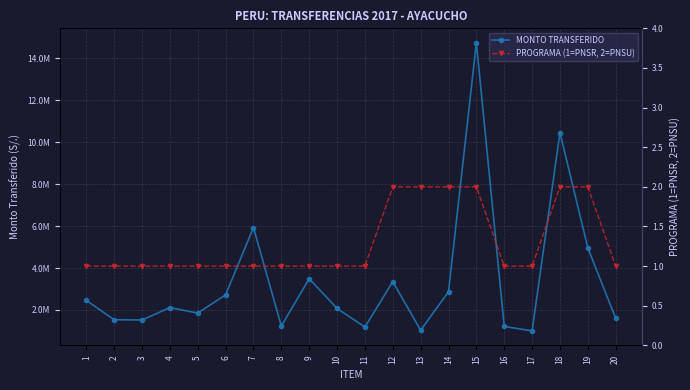

The PROGRAMA (1=PNSR, 2=PNSU) series shows 1 at 16. True or false?

True